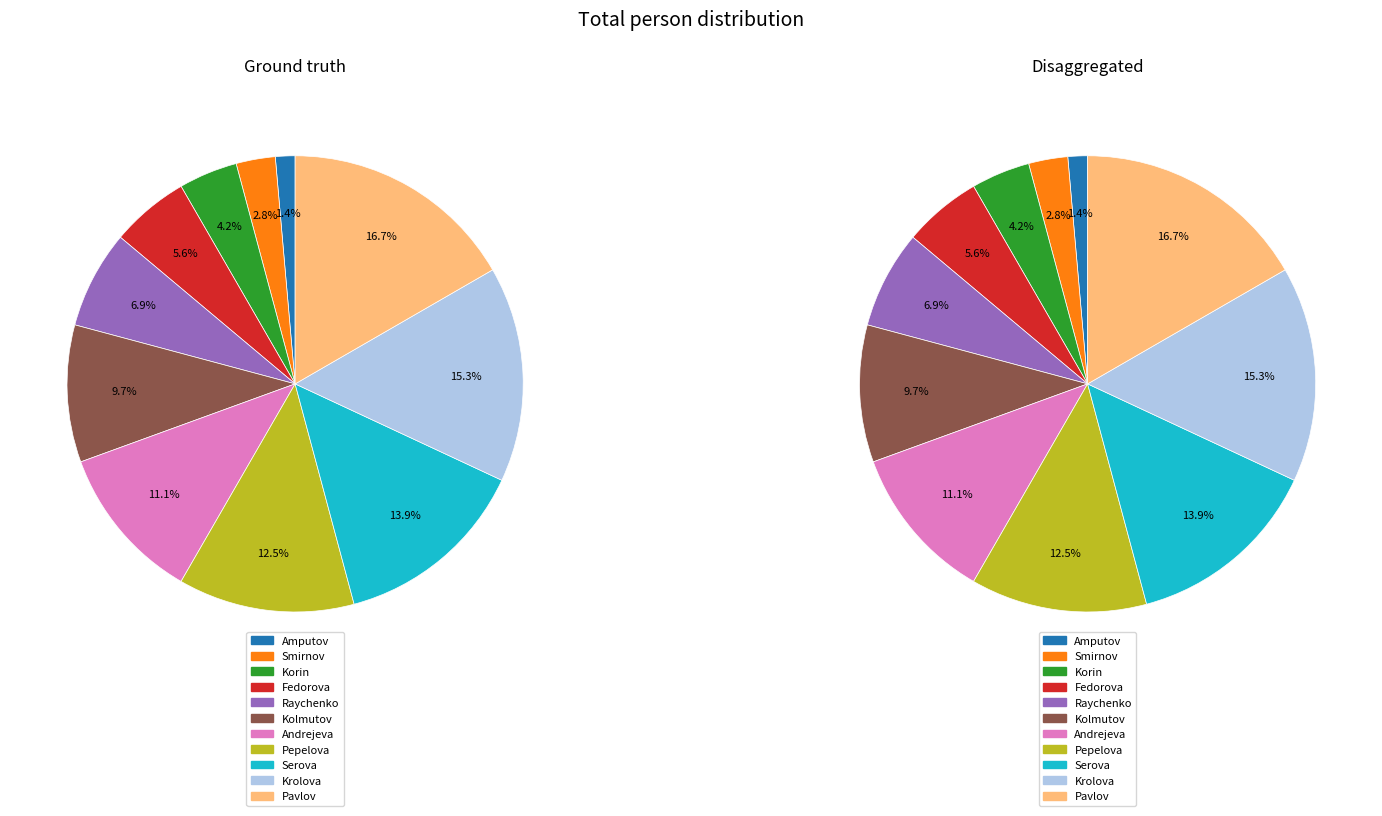

To the nearest percent, what is the combined percentage of Amputov and Serova?

15%